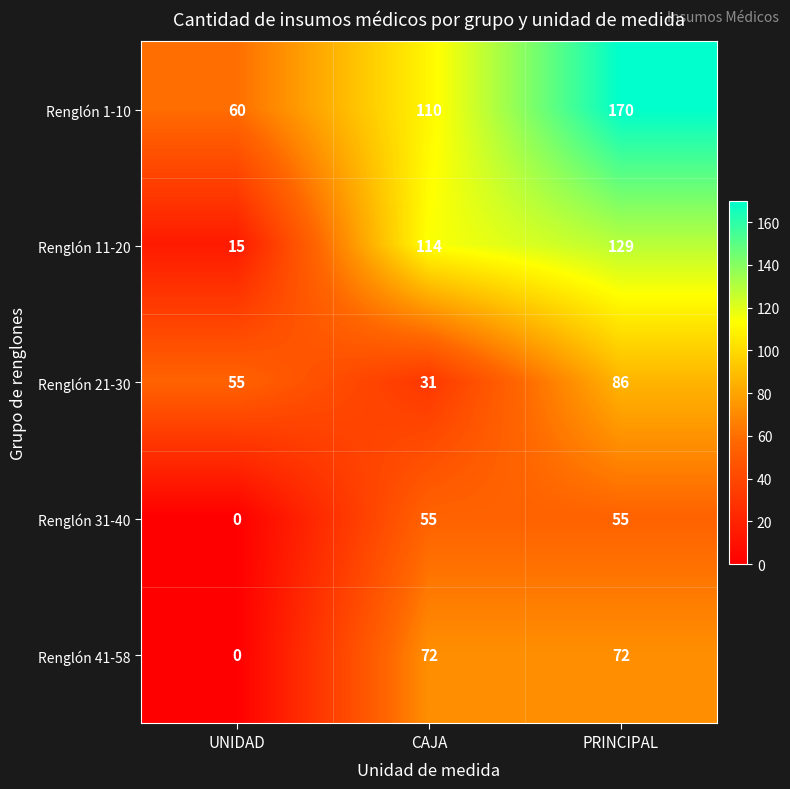

What is the difference between the Renglón 41-58 values at UNIDAD and CAJA?

72